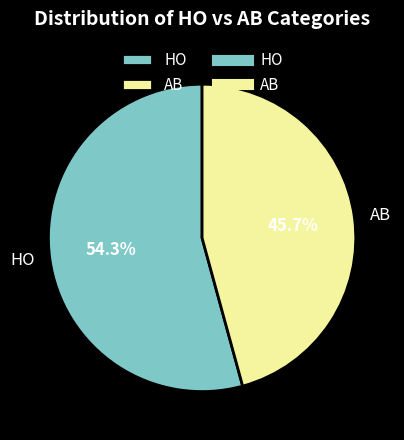

Which slice is the largest?

HO